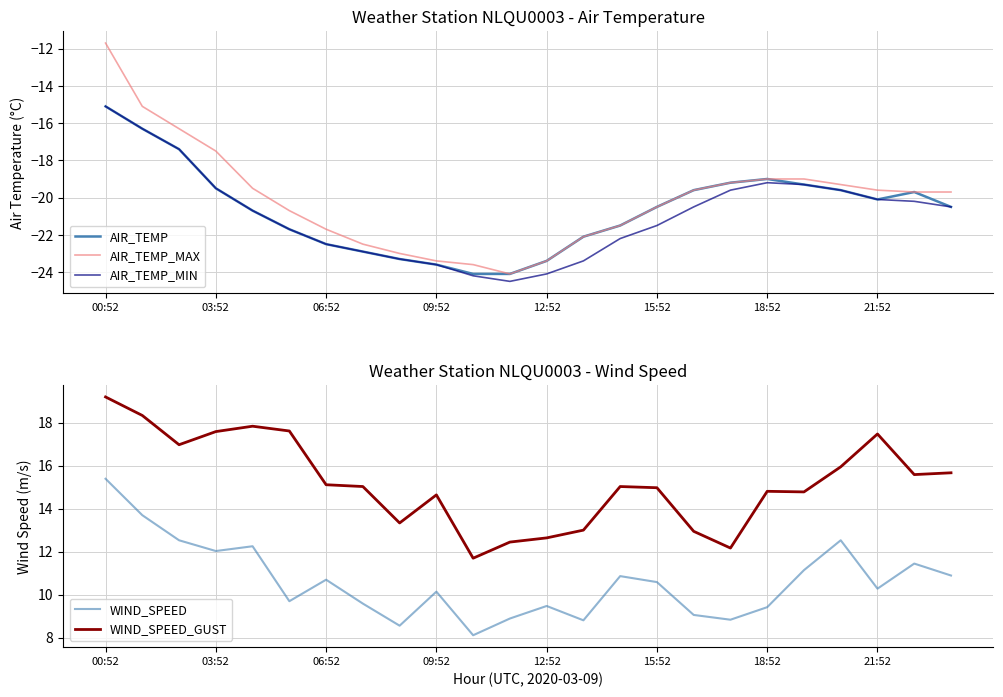

True or false: WIND_SPEED_GUST and WIND_SPEED intersect in this chart.

False